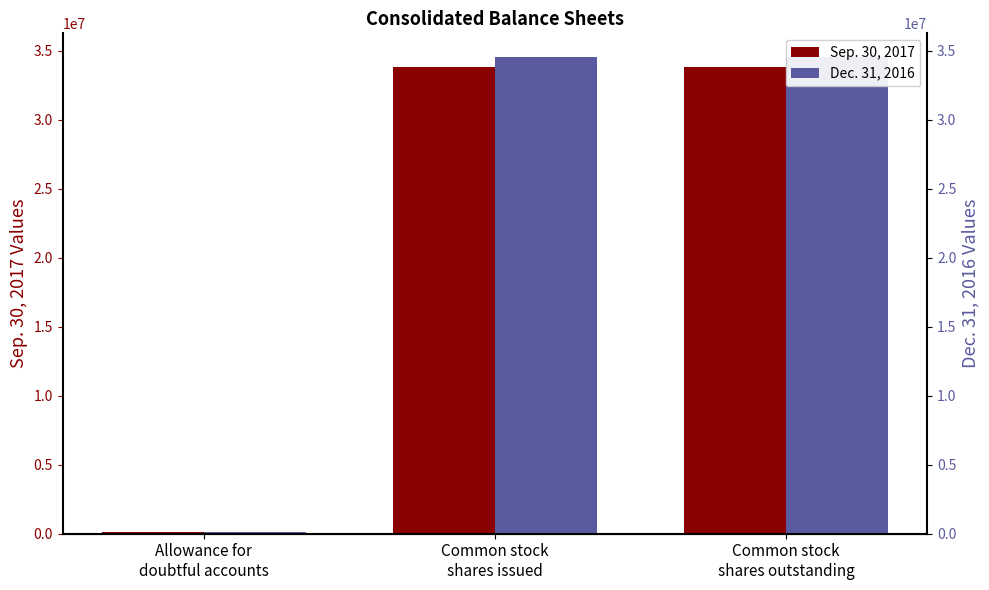

Rank the categories by Dec. 31, 2016 value from lowest to highest.

Allowance for
doubtful accounts, Common stock
shares issued, Common stock
shares outstanding